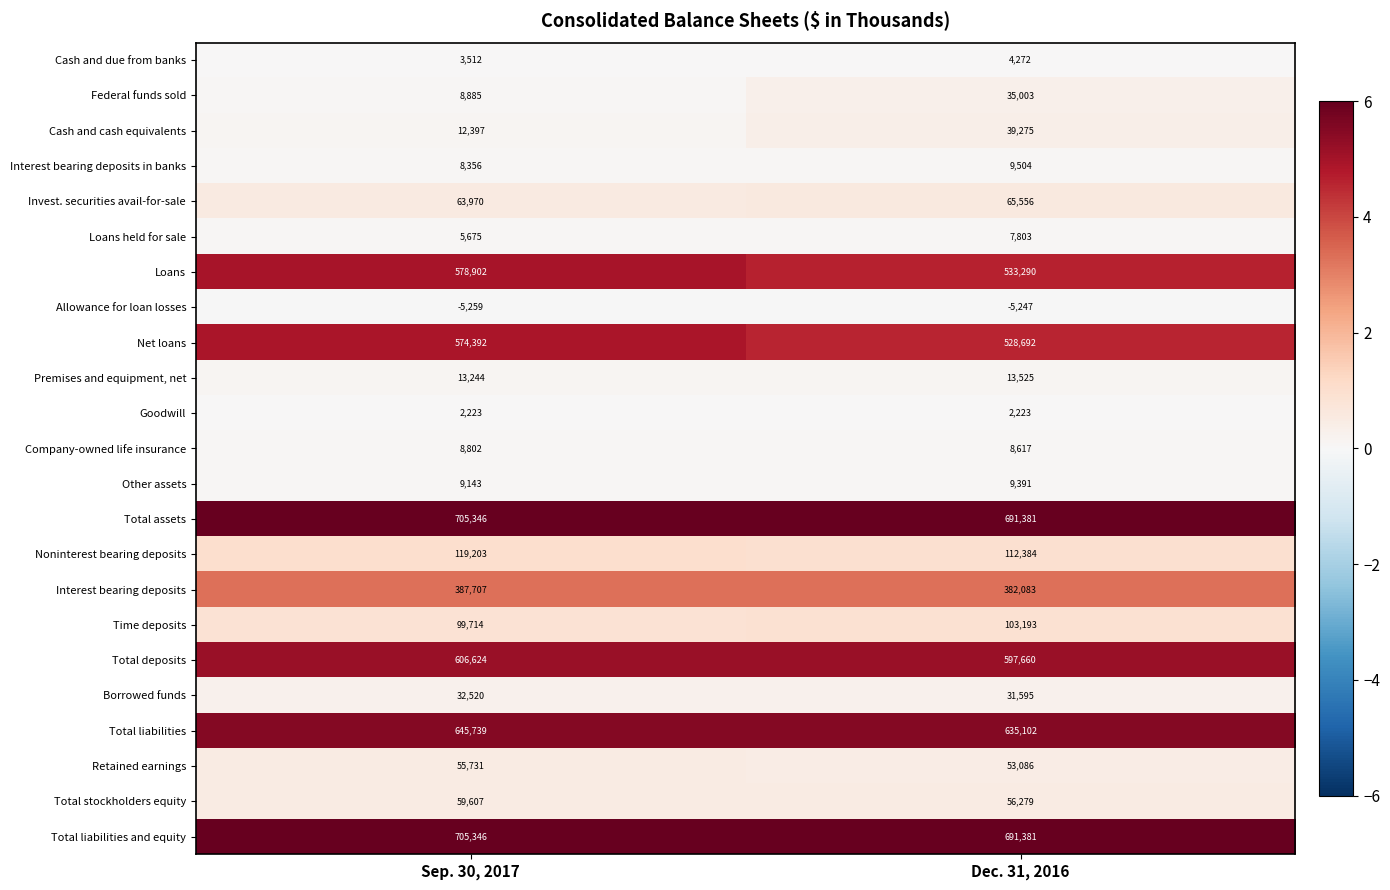

The value of Company-owned life insurance at Sep. 30, 2017 is 11450. True or false?

False